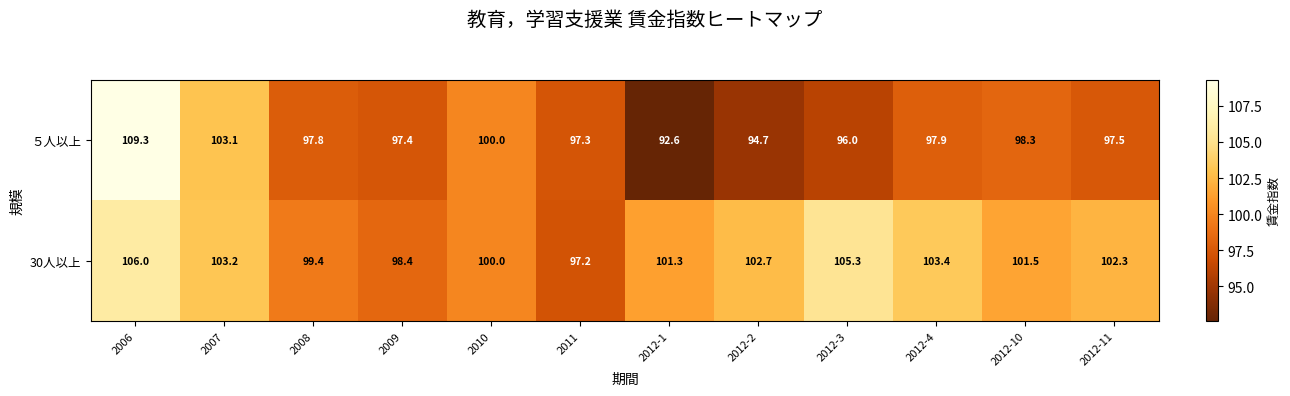

Reading left to right, extract all data points from this chart.

５人以上: 109.3	103.1	97.8	97.4	100.0	97.3	92.6	94.7	96.0	97.9	98.3	97.5
30人以上: 106.0	103.2	99.4	98.4	100.0	97.2	101.3	102.7	105.3	103.4	101.5	102.3